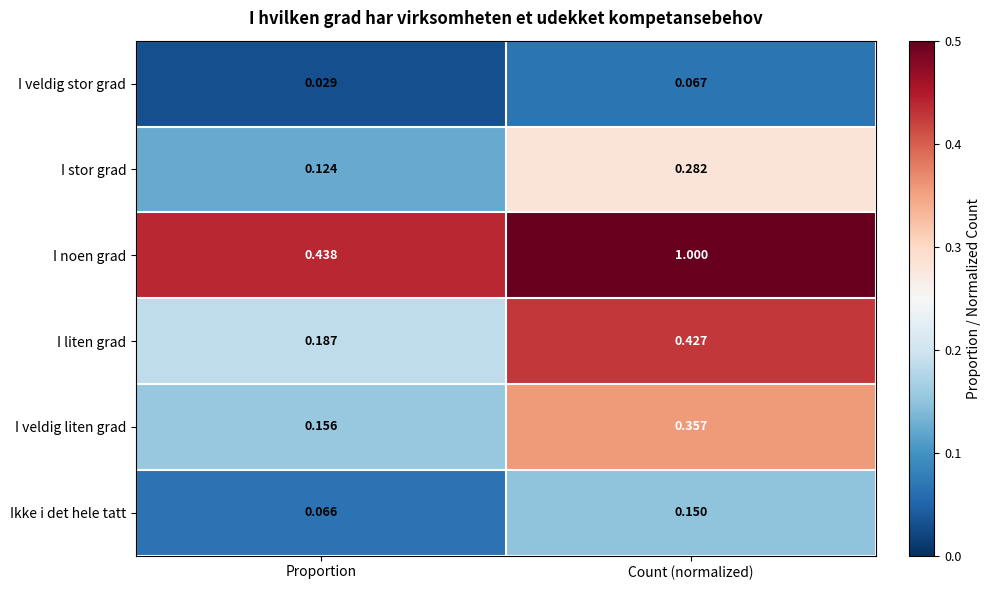

Rank the series by their maximum value, from highest to lowest.

I noen grad, I liten grad, I veldig liten grad, I stor grad, Ikke i det hele tatt, I veldig stor grad